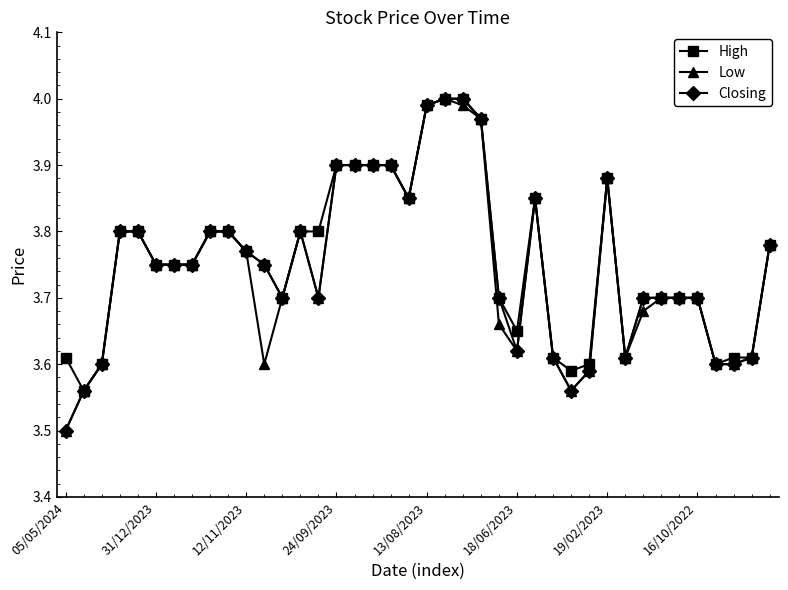

At how many categories does at least one series exceed 3?

40